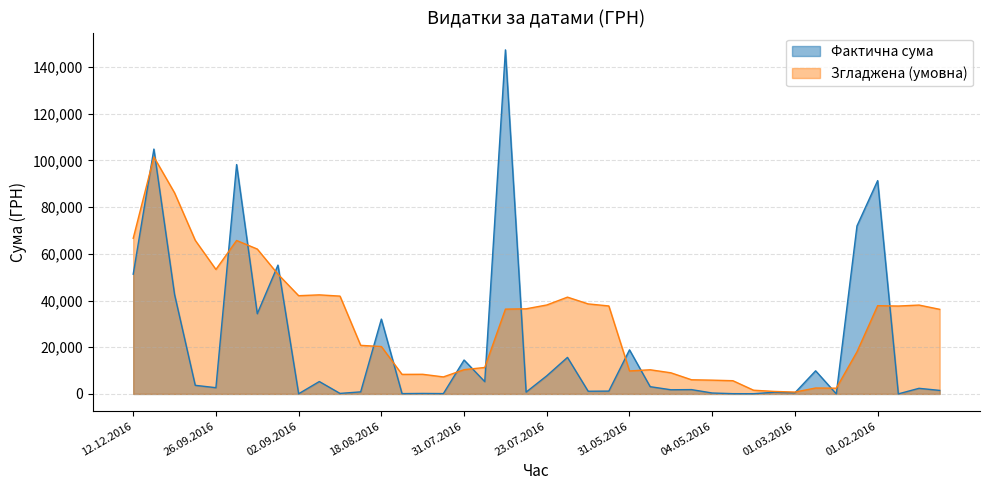

The chart shows a value of 32052.0 at 18.08.2016. True or false?

True